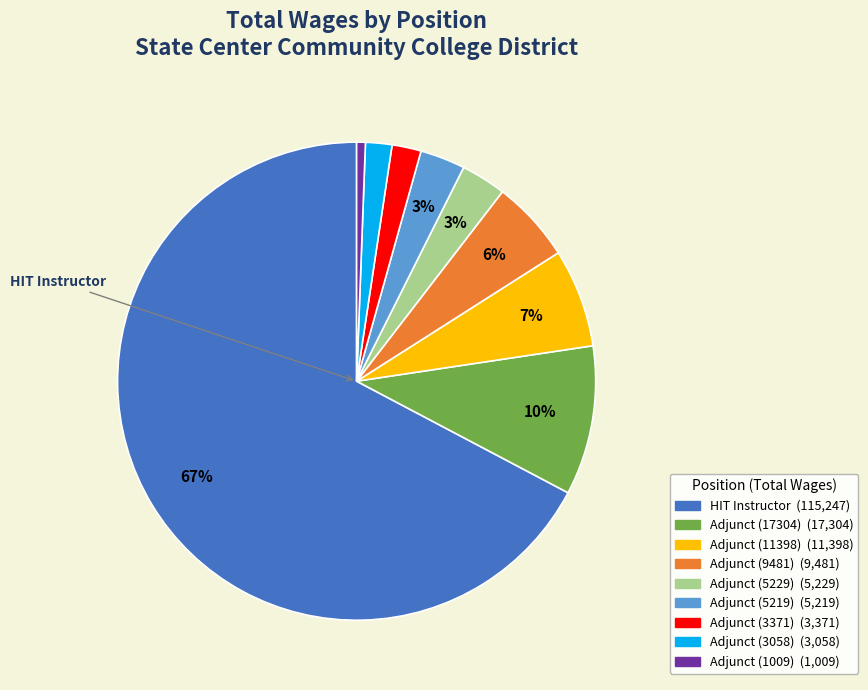

To the nearest percent, what is the average slice percentage?

11%